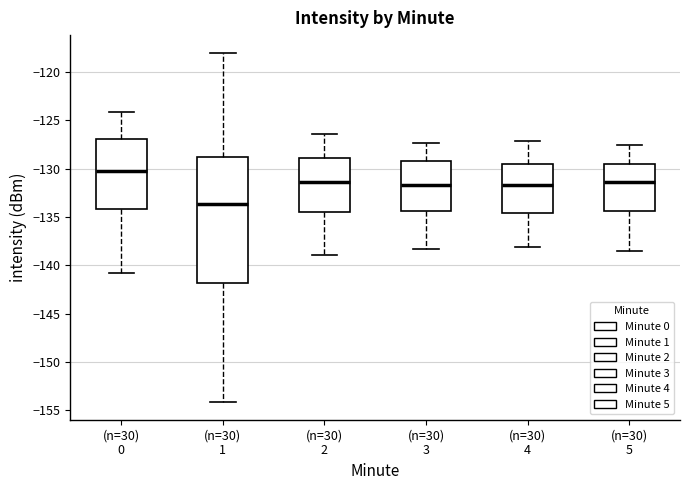

Where does the median line of the box for (n=30) 0 sit on the y-axis? The values are not printed on the chart, so give them approximately, as read against the axis.

-130.0